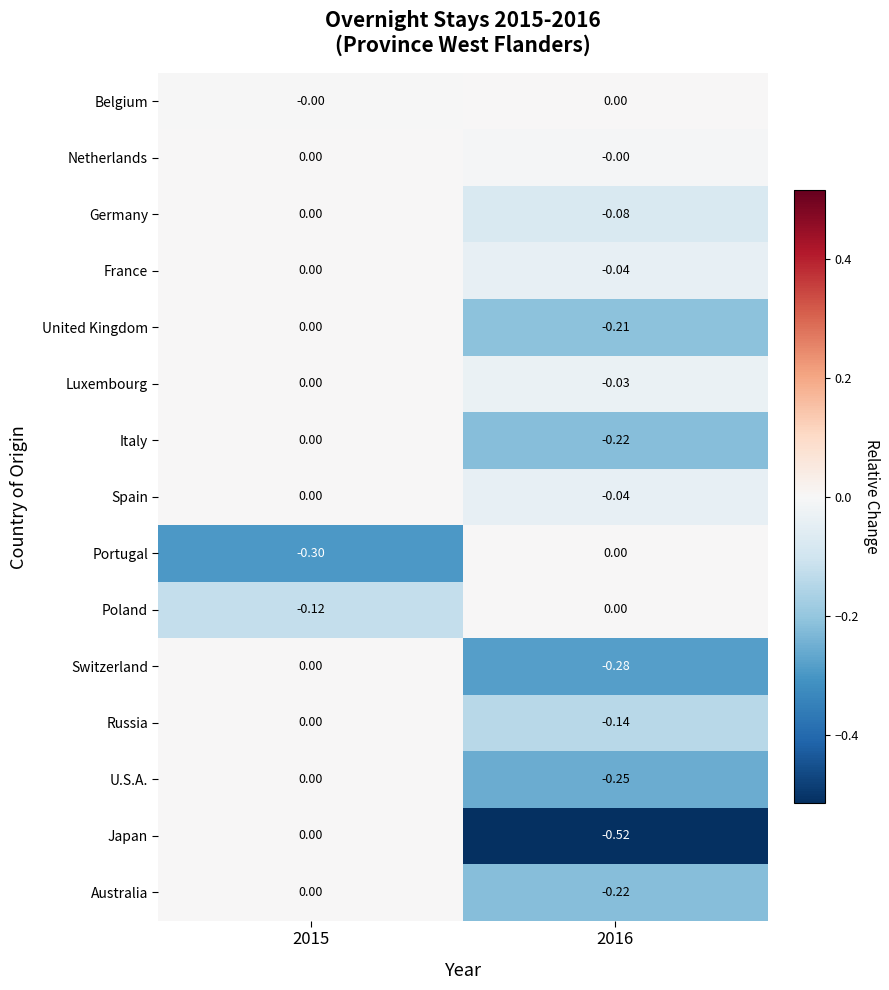

What is the spread (max minus min) of values at 2015?

0.3